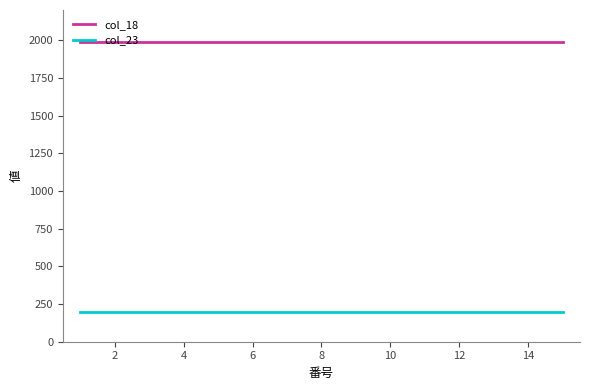

Reading left to right, transcribe all the data shown in this chart.

col_18: 1988	1988	1988	1988	1988	1988	1988	1988	1988	1988	1988	1988	1988	1988	1988
col_23: 200	200	200	200	200	200	200	200	200	200	200	200	200	200	200